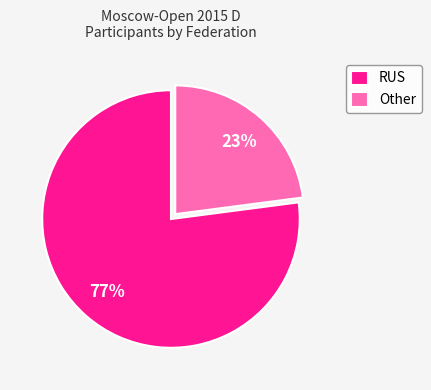

Is it true that RUS is 86% of the pie?

False